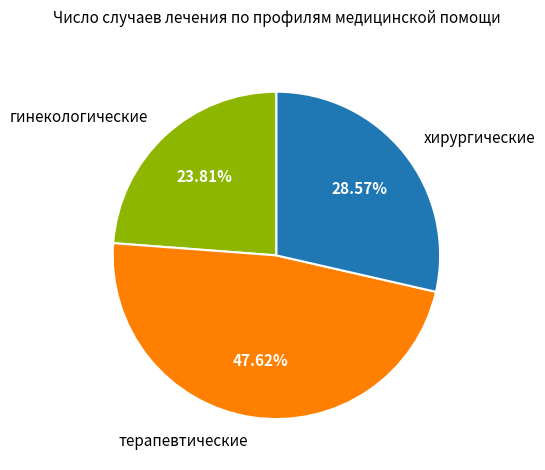

Which category has the smallest portion of the pie?

гинекологические